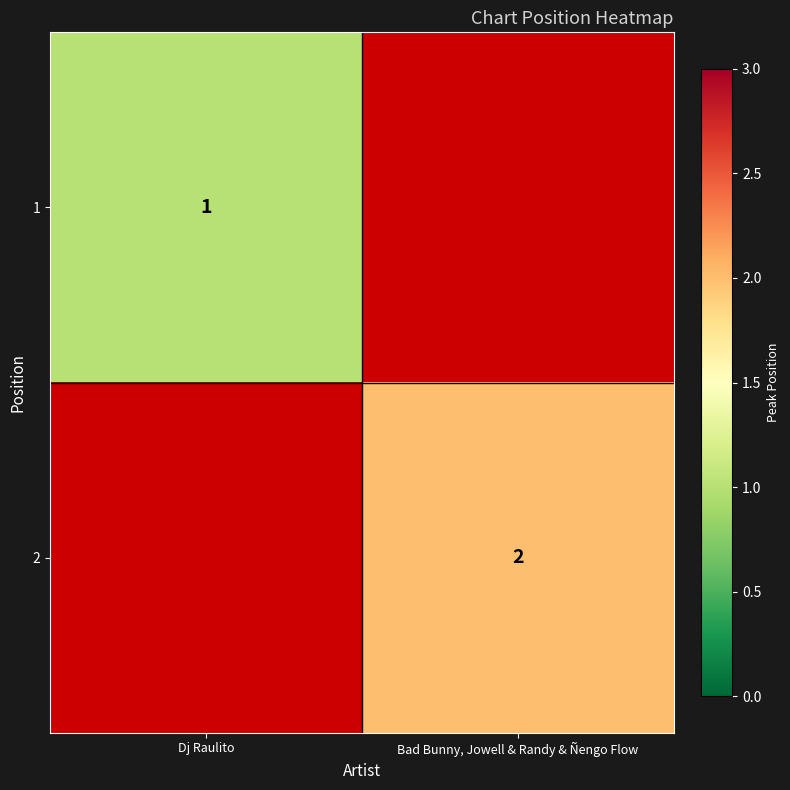

Is it true that 2 equals 2 at Bad Bunny, Jowell & Randy & Ñengo Flow?

True